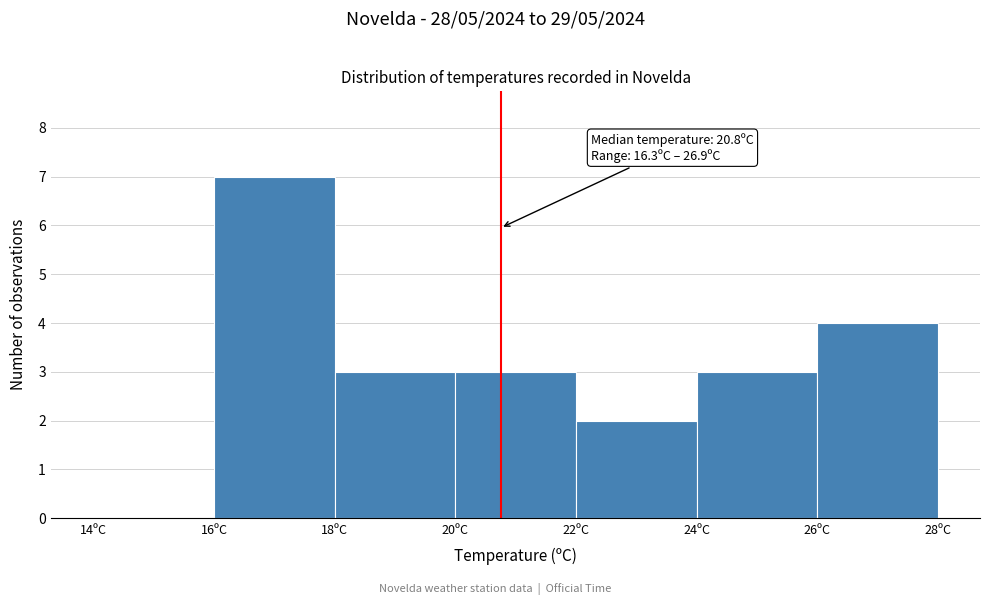

Which range on the x-axis has the tallest bar?

16 to 18